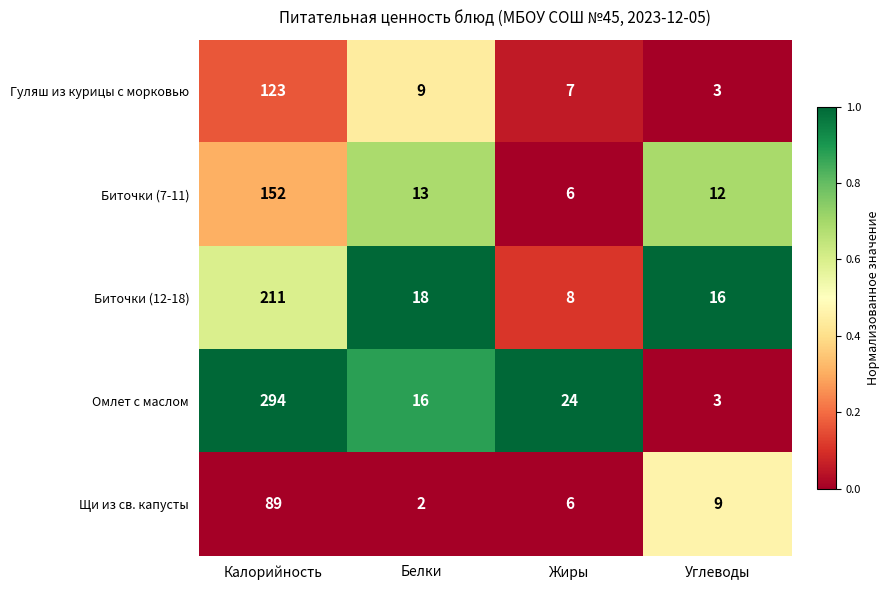

Which series has the largest range (max minus min)?

Омлет с маслом